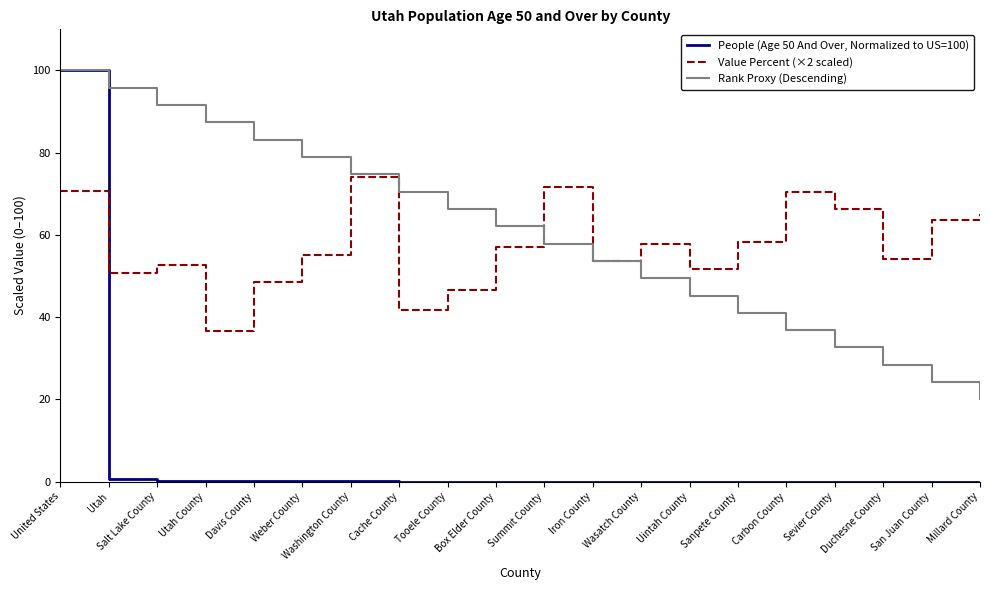

True or false: Value Percent (×2 scaled) has a value of 96.5 at Millard County.

False